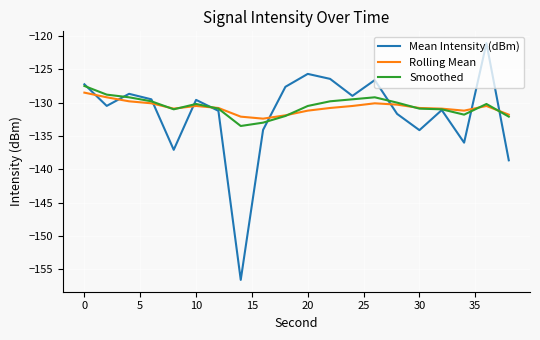

Which series has the widest spread of values?

Mean Intensity (dBm)